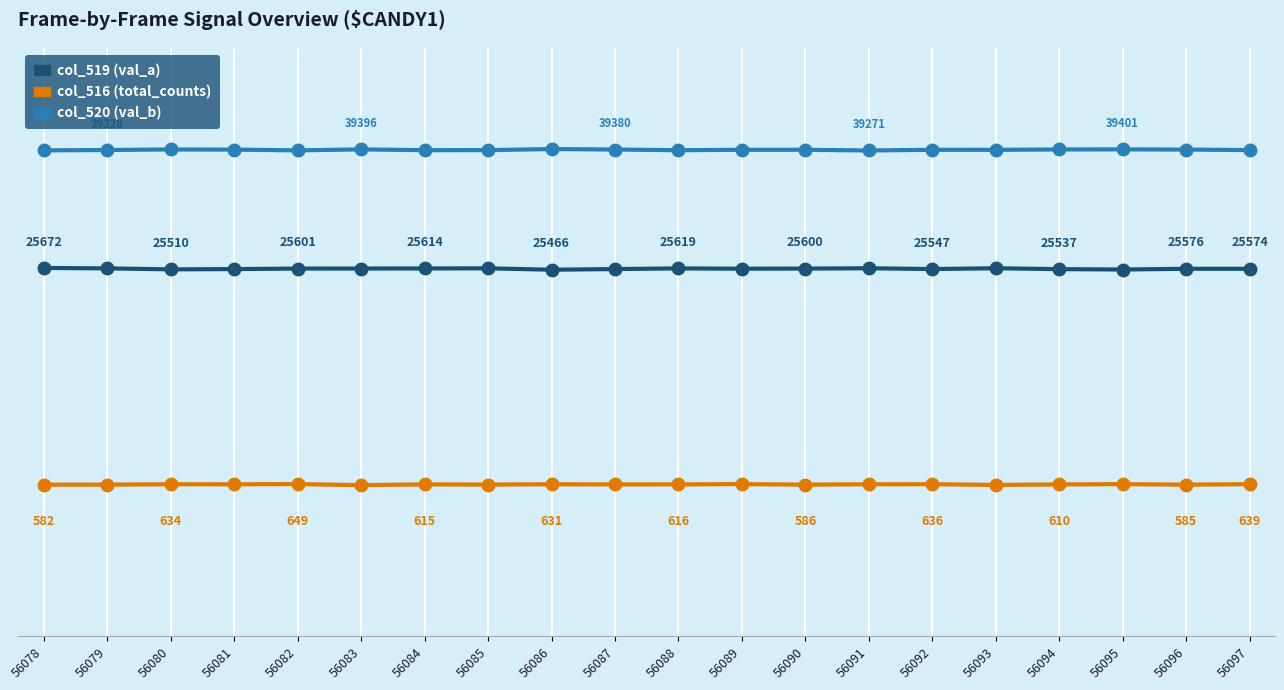

Does the chart have visible grid lines?

No